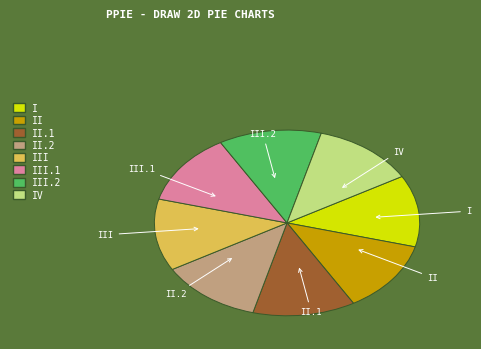

Does any single category account for the majority?

No